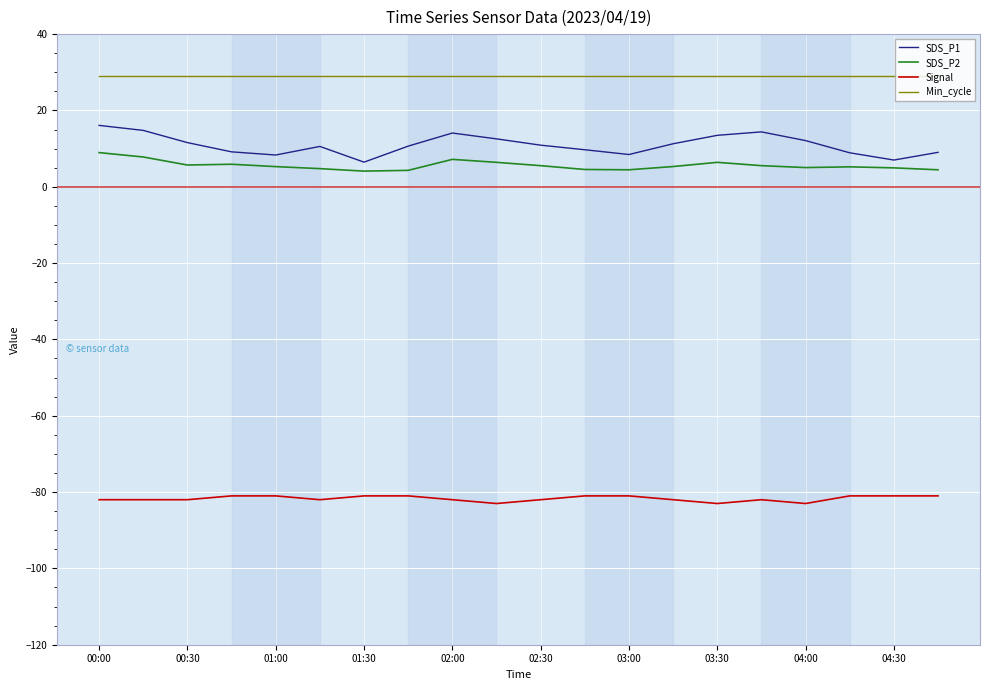

Which series has the largest total across all categories?

Min_cycle